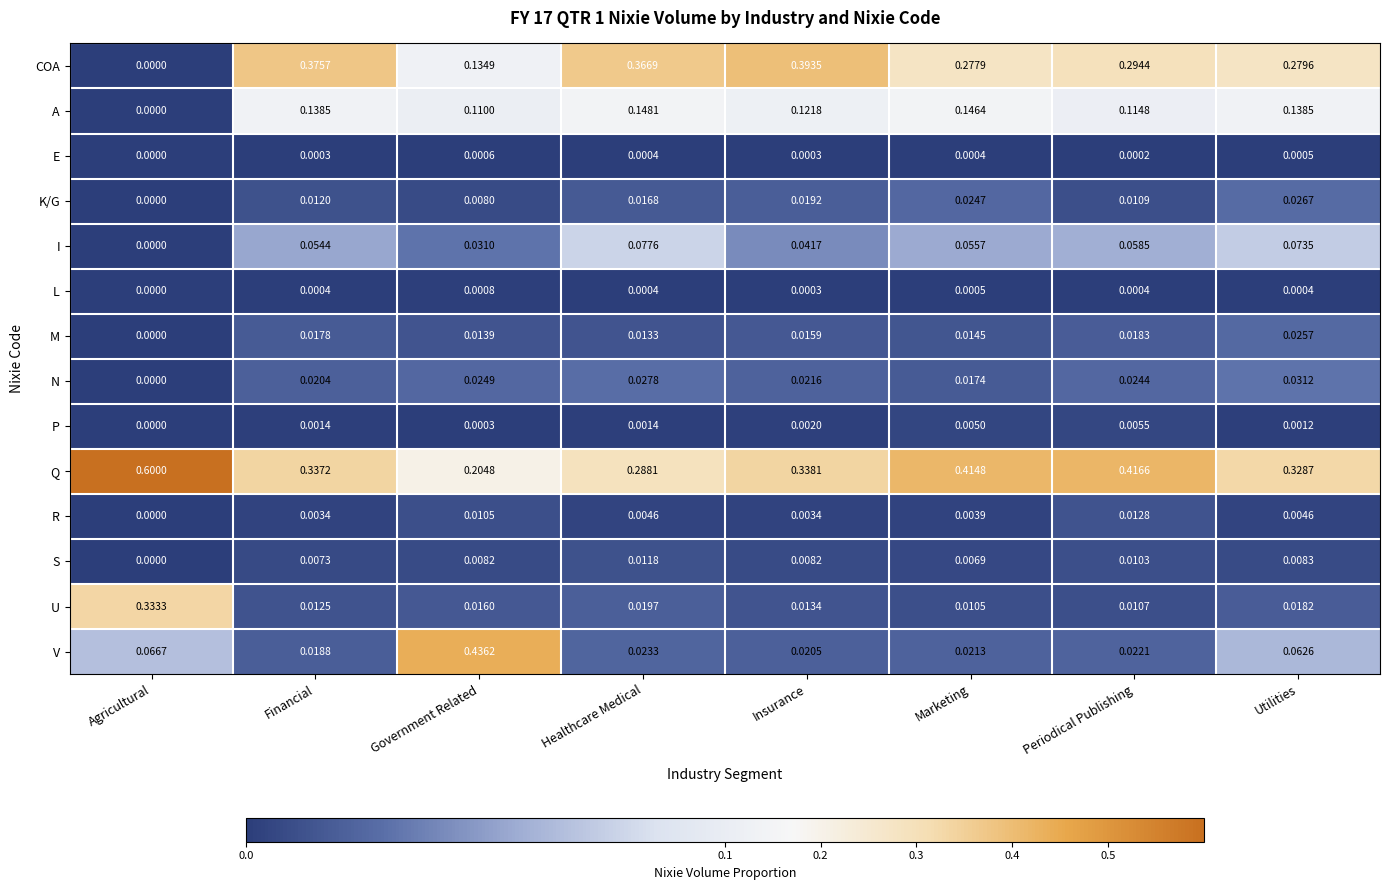

Rank the categories by V value from lowest to highest.

Financial, Insurance, Marketing, Periodical Publishing, Healthcare Medical, Utilities, Agricultural, Government Related